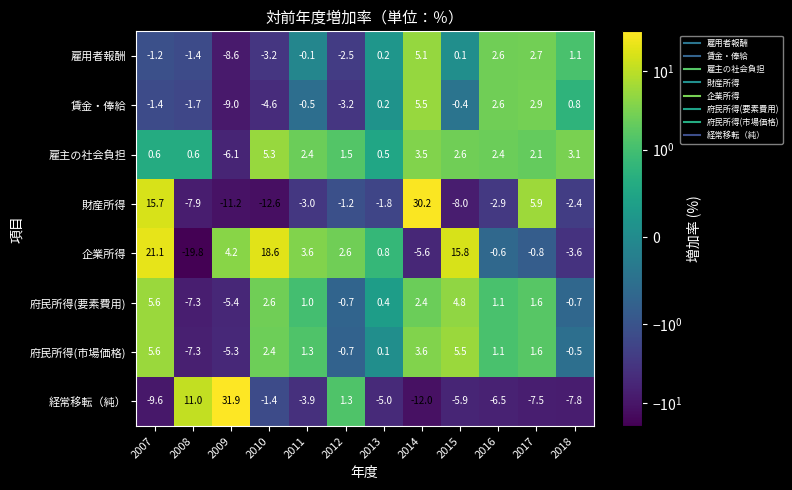

At which label is 雇用者報酬 closest to -1?

2007